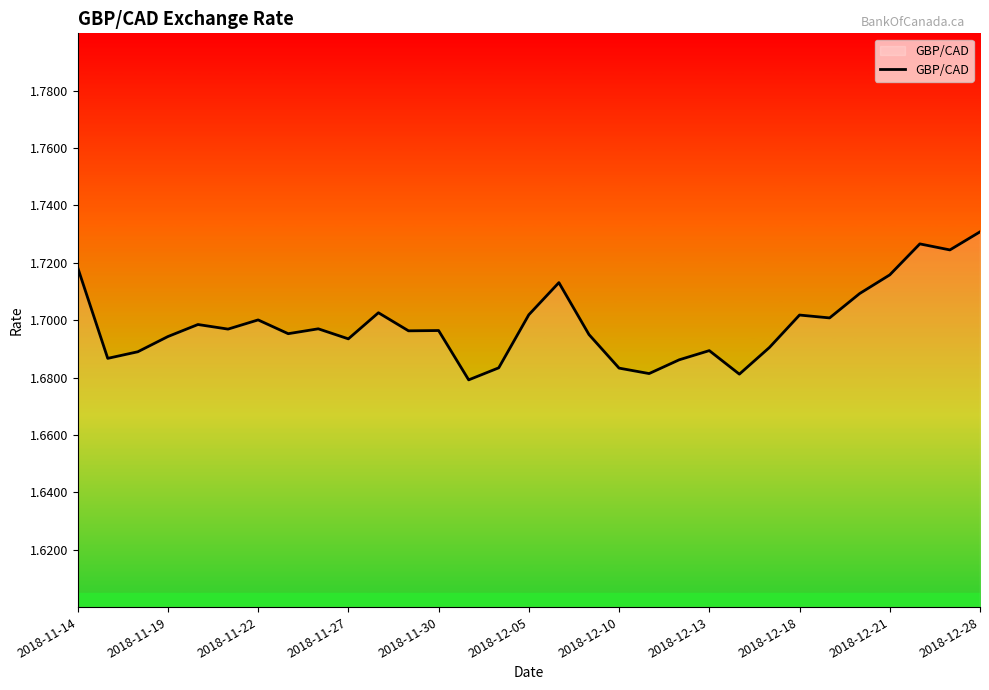

Is it true that the value at 2018-12-28 is 3.1?

False